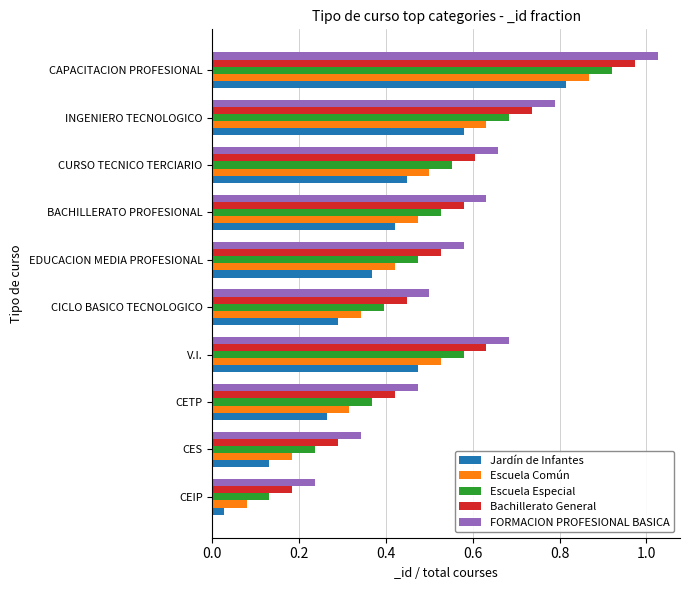

What are all the series names shown in the legend?

Jardín de Infantes, Escuela Común, Escuela Especial, Bachillerato General, FORMACION PROFESIONAL BASICA